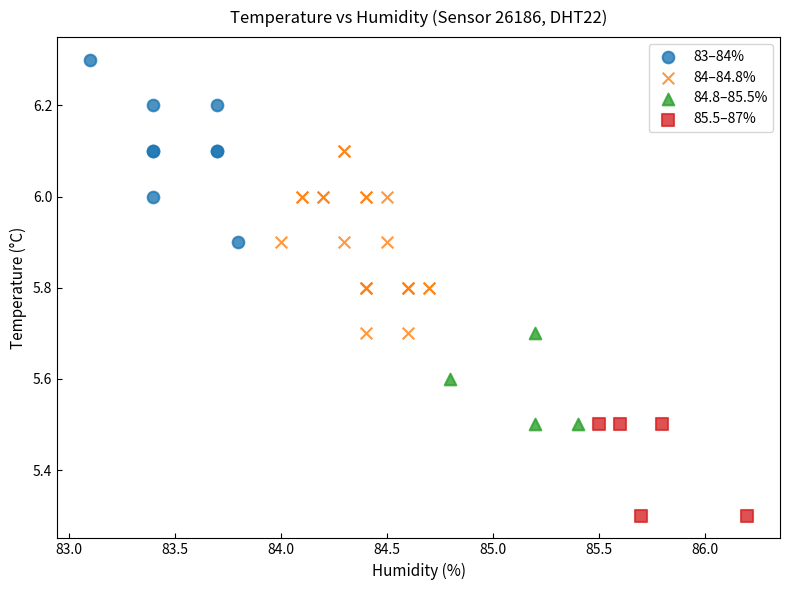

Which series reaches the minimum Y coordinate?

85.5–87%